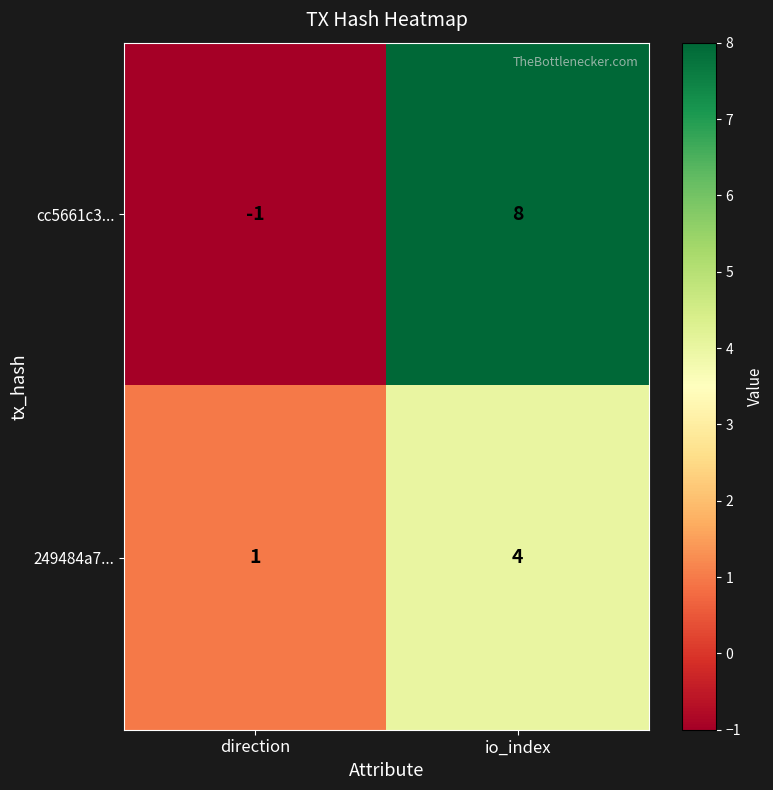

How many distinct data groups are displayed?

2